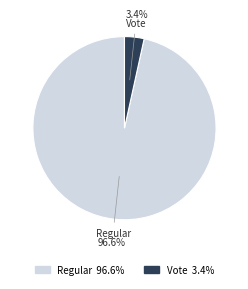

What percentage is the Regular slice, to the nearest percent?

97%